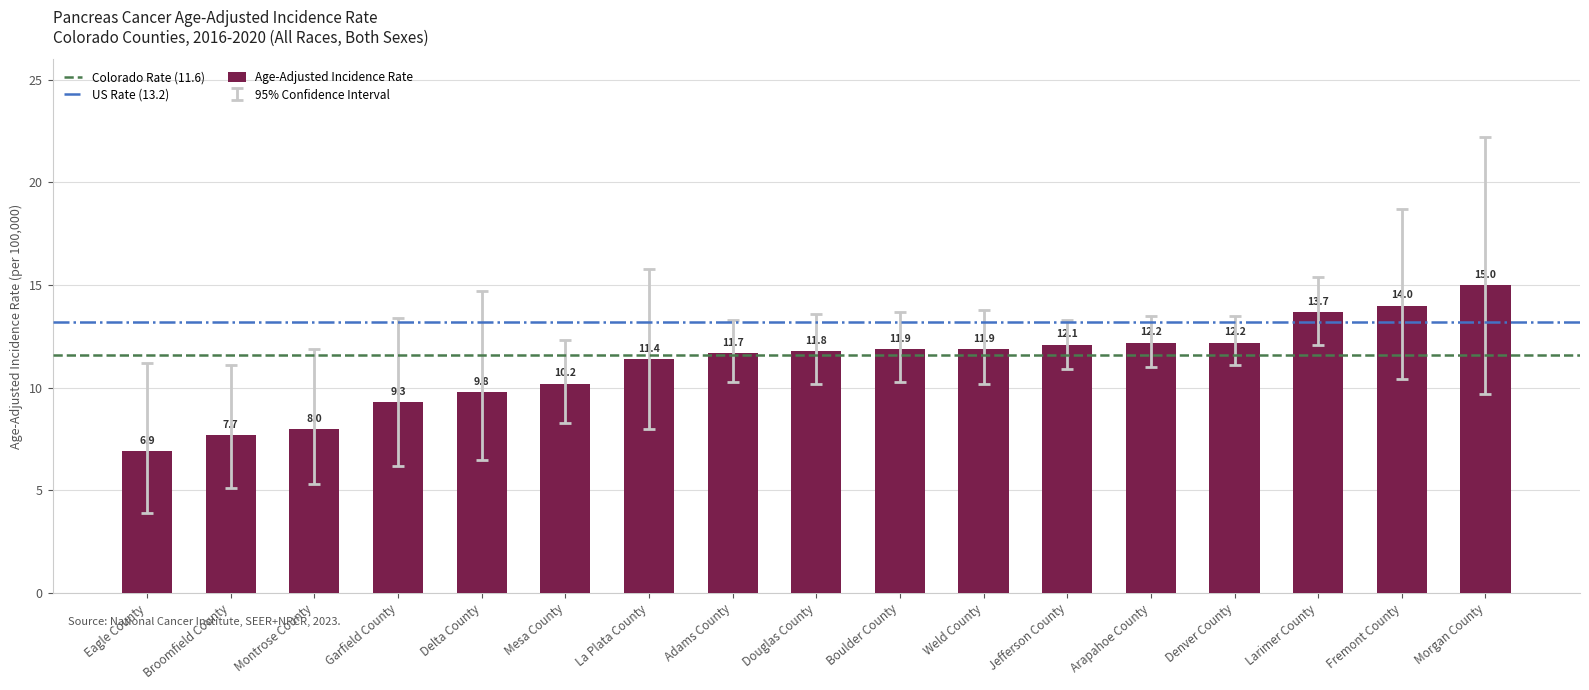

How many distinct data groups are displayed?

1